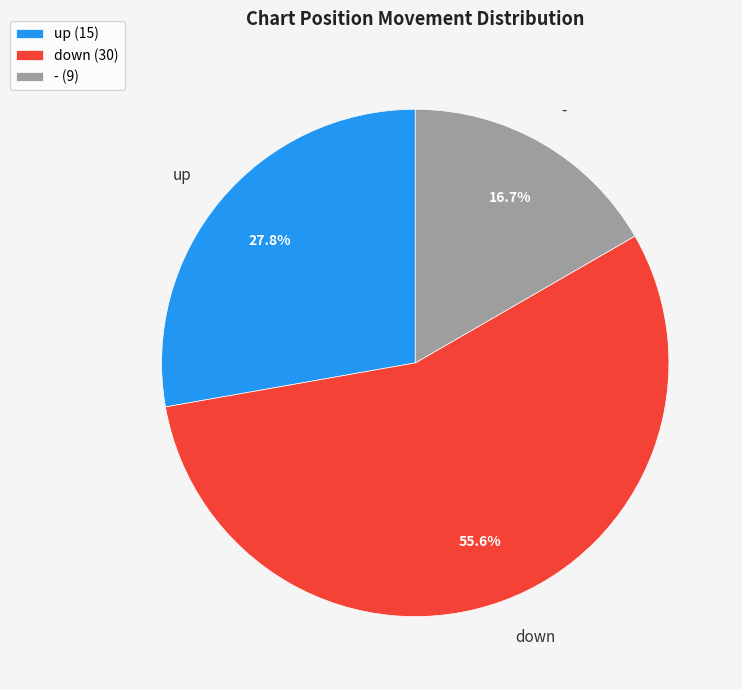

Which slice is the largest?

down